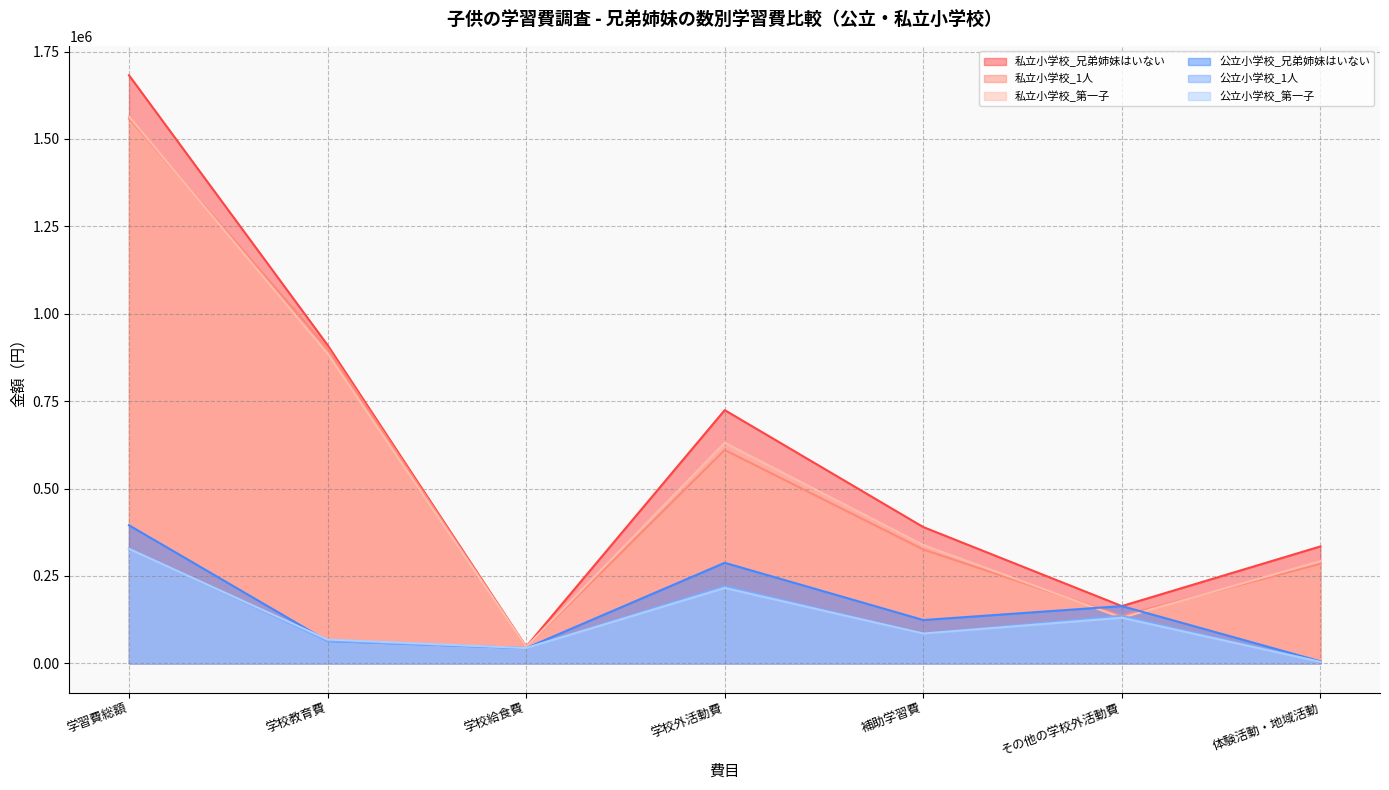

What is the difference between the maximum and minimum values in the 私立小学校_第一子 series?

1517369